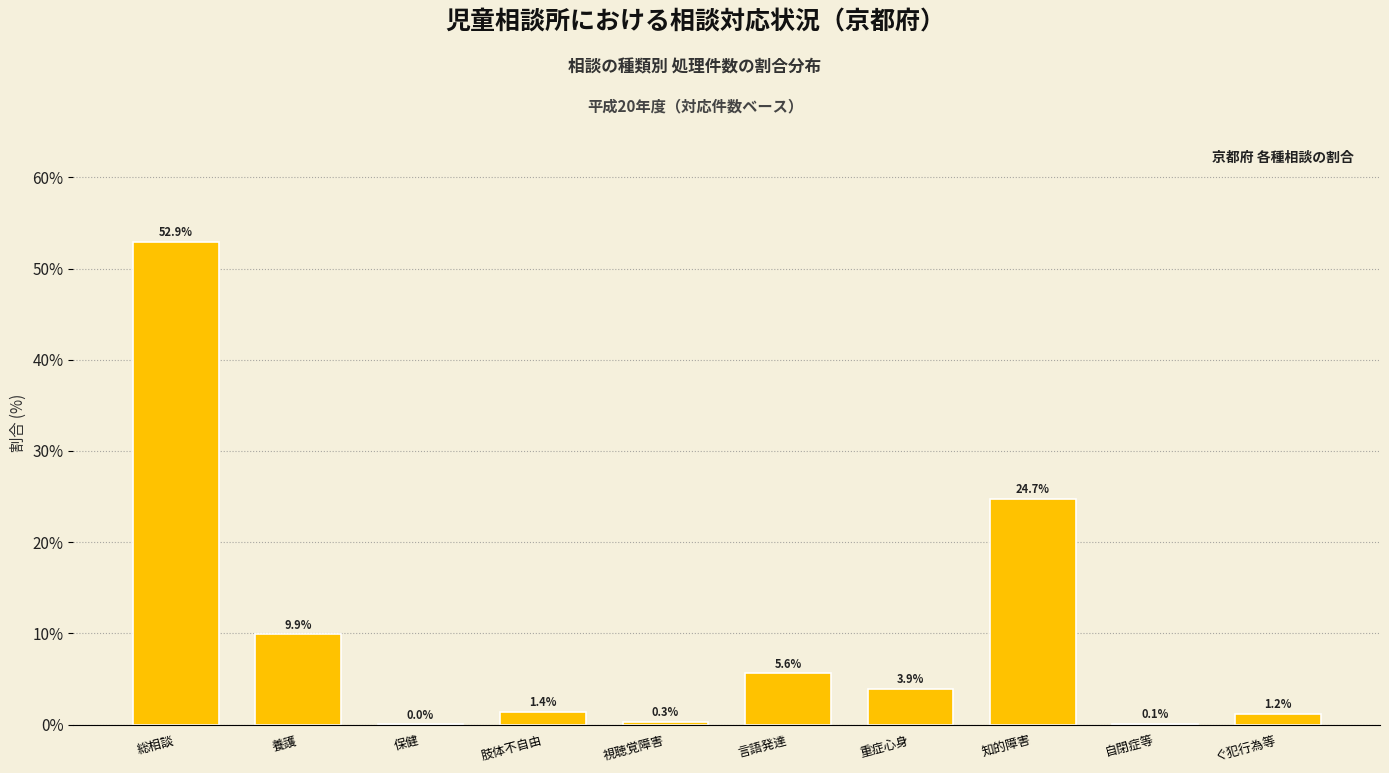

What is the greatest value displayed?

52.9